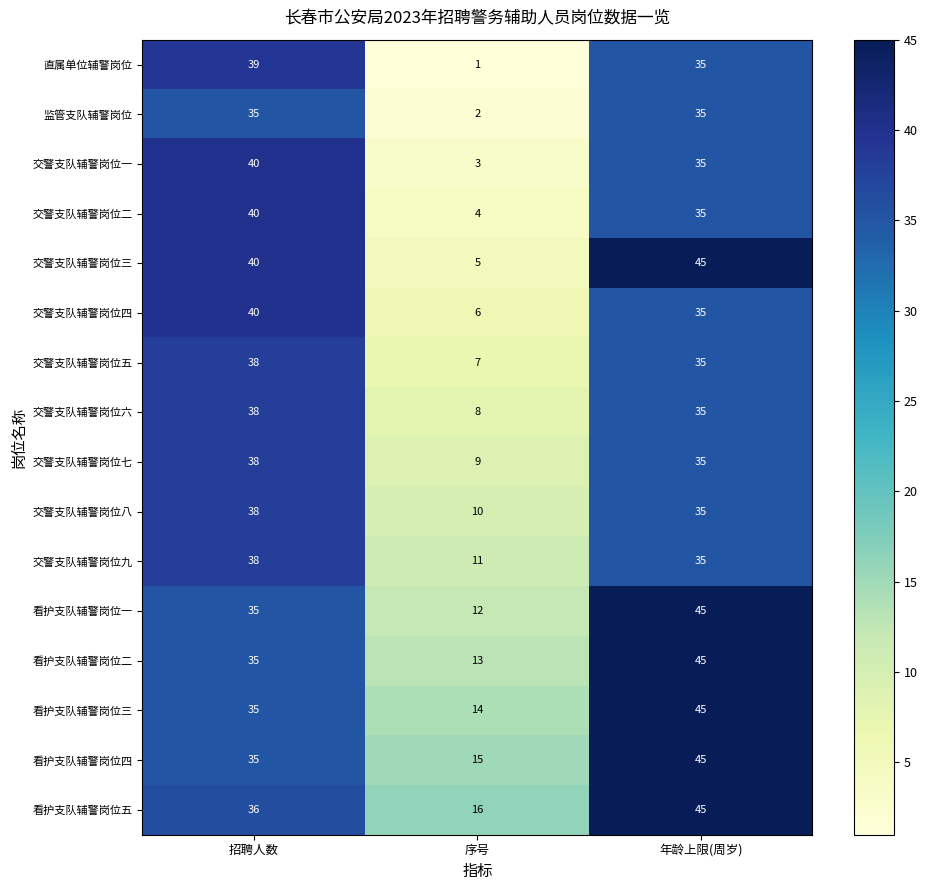

Which series has the largest total across all categories?

看护支队辅警岗位五